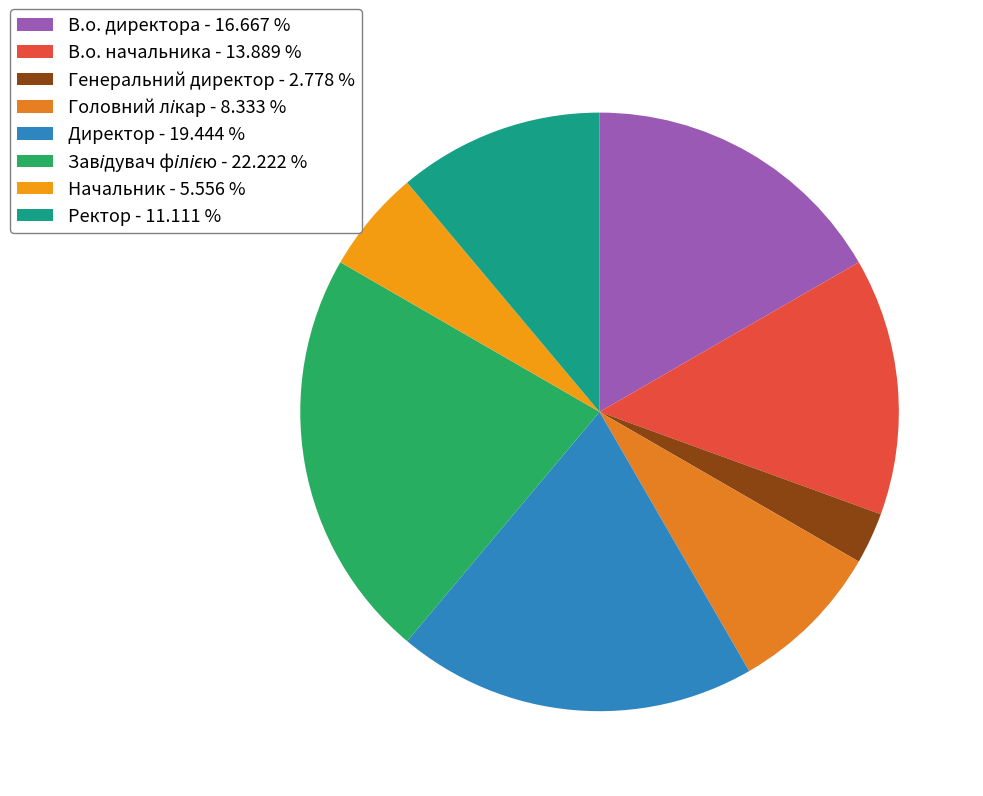

How many slices are in this pie chart?

8